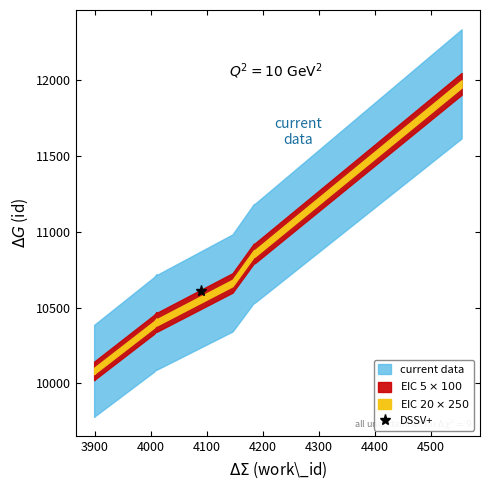

Reading right to left, list all the values displayed in this chart.

4555=11974	4186=10858	4184=10856	4146=10662	4010=10408	4010=10407	4011=10403	4006=10389	3899=10083	3899=10082